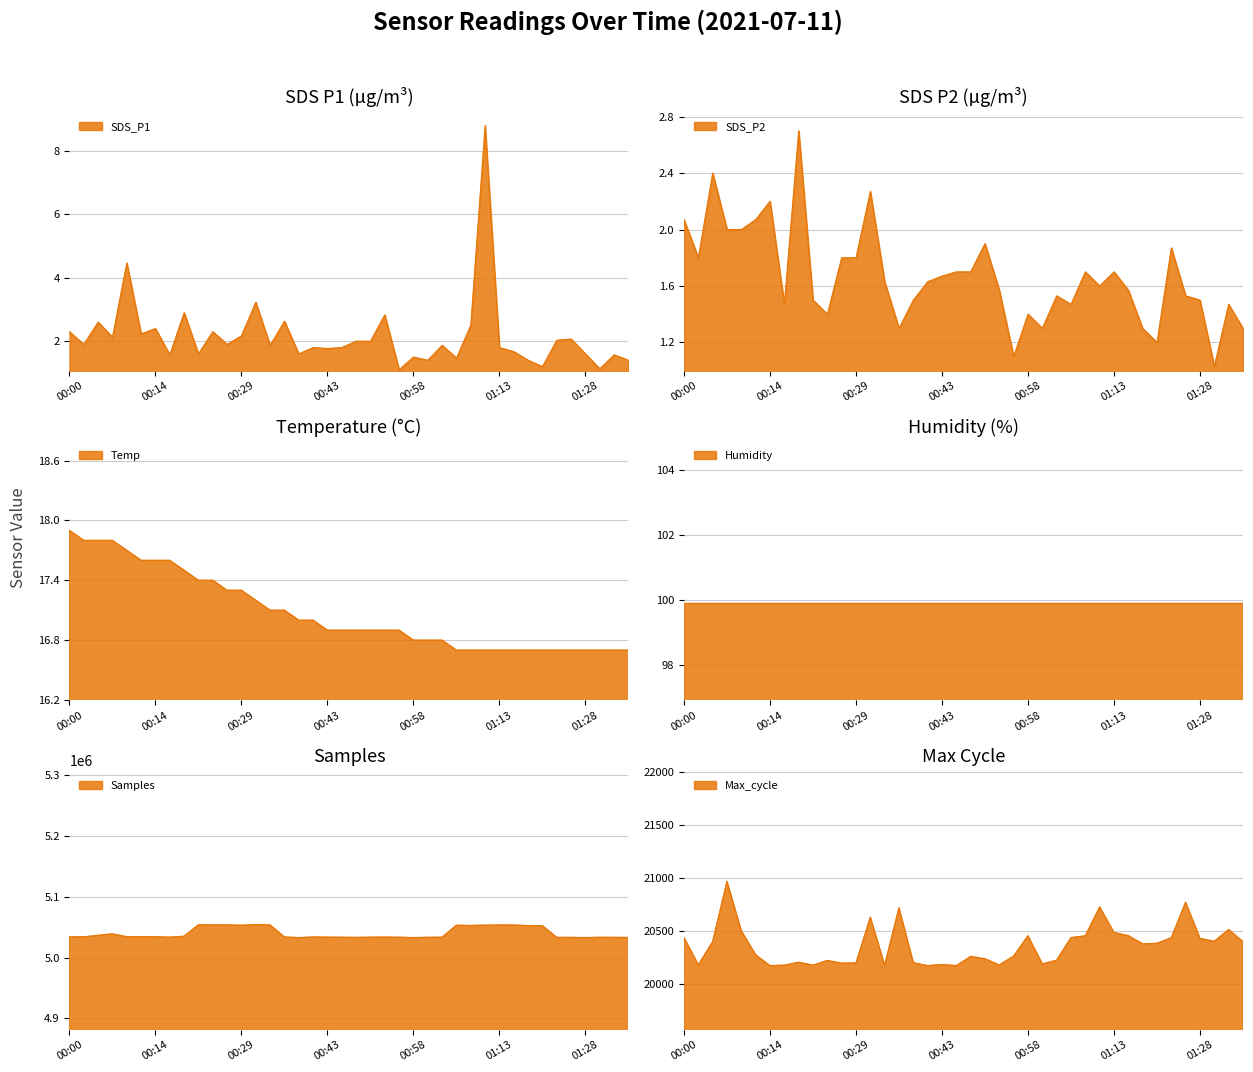

List the labels in order of Max_cycle value, largest first.

00:07, 01:26, 01:11, 00:36, 00:31, 01:33, 00:09, 01:13, 01:16, 00:58, 01:08, 01:06, 00:00, 01:23, 01:28, 01:31, 00:04, 01:36, 01:21, 01:18, 00:12, 00:55, 00:48, 00:51, 01:03, 00:24, 00:19, 00:38, 00:29, 00:26, 01:00, 00:43, 00:02, 00:53, 00:17, 00:21, 00:34, 00:14, 00:41, 00:46